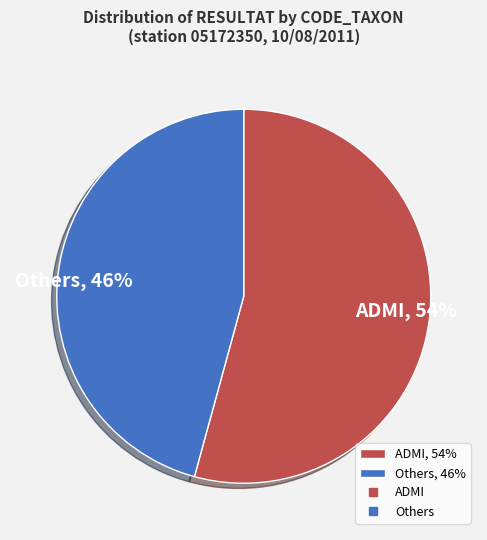

To the nearest percent, what portion does ADMI, 54% represent?

54%